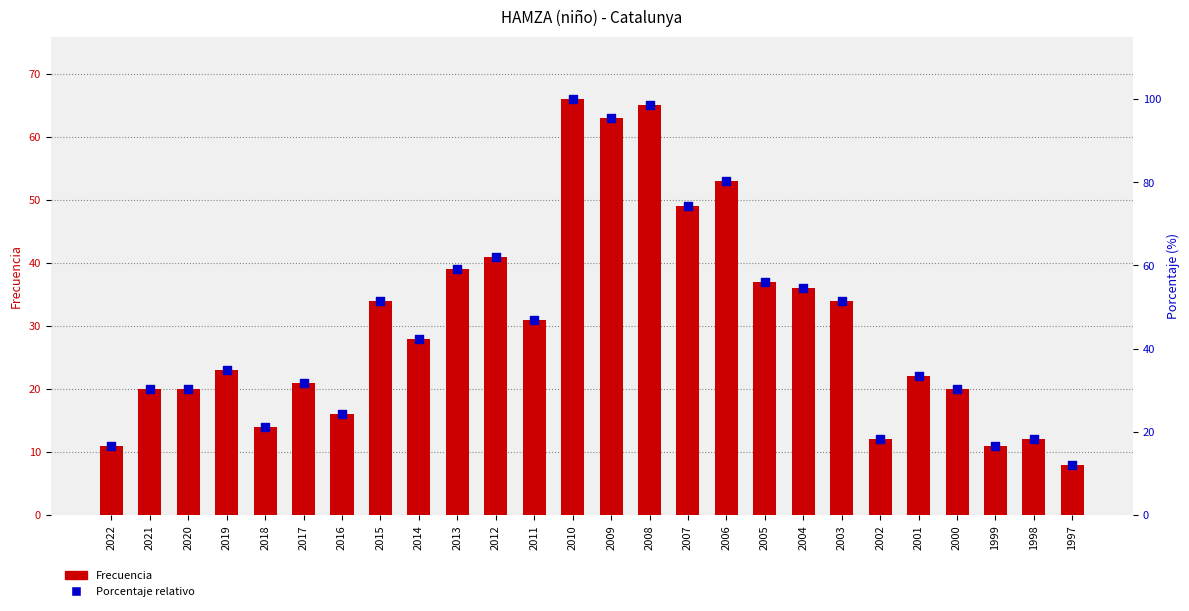

Which series has the largest total across all categories?

Porcentaje relativo